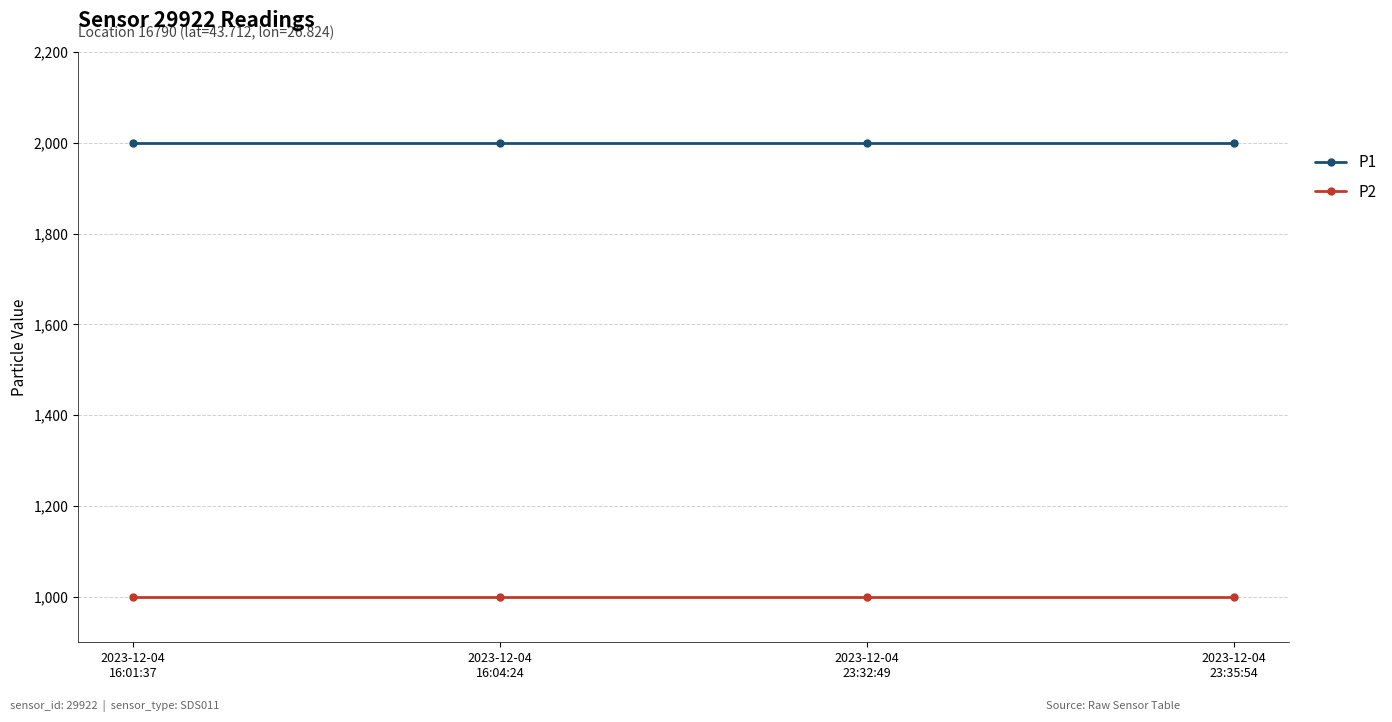

True or false: P2 has a value of 1364.1 at 2023-12-04
23:32:49.

False